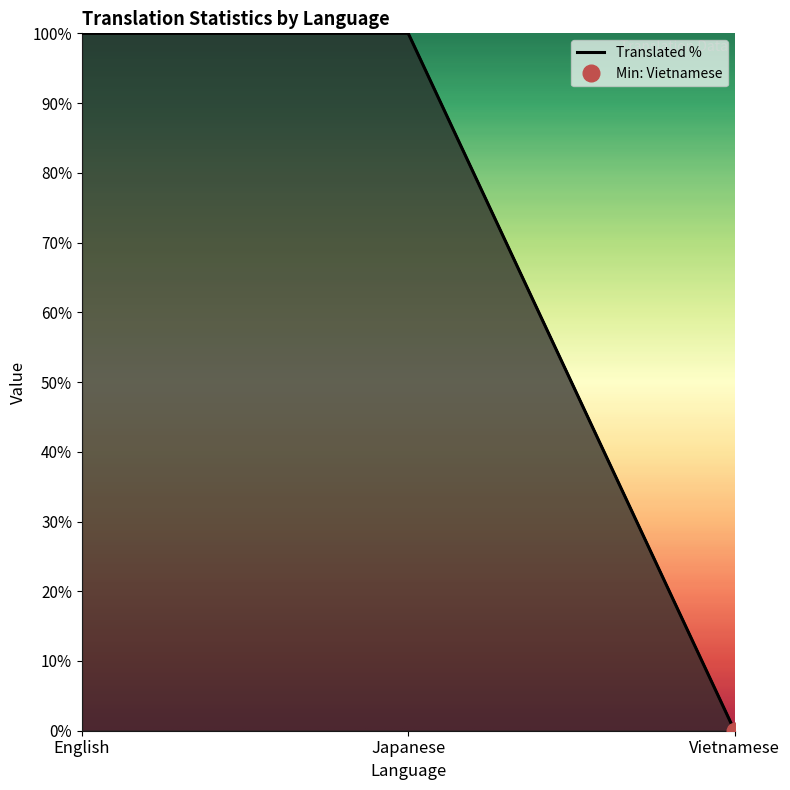

What value does the translated series have at Japanese, to the nearest 50?

100